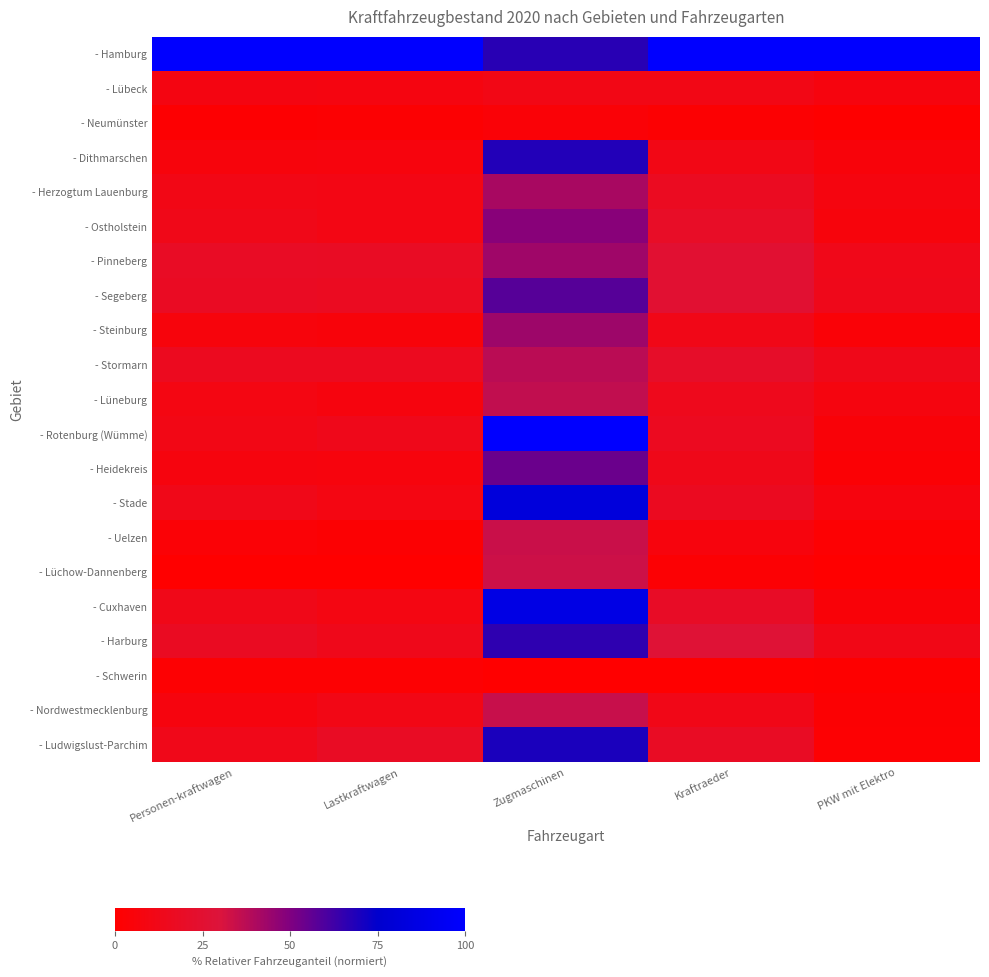

Which series has the largest total across all categories?

- Hamburg